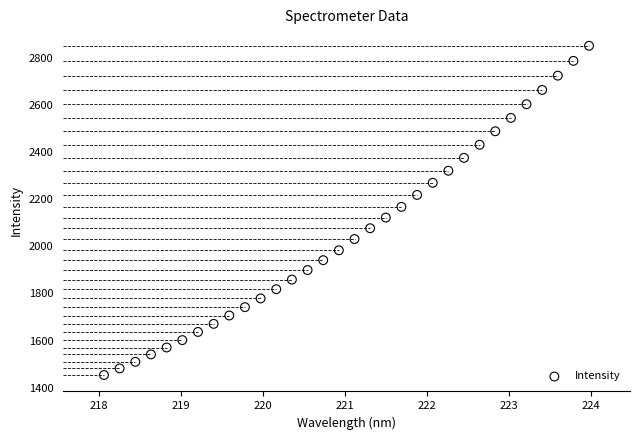

What is the range of Y values (max minus min)?

1397.3